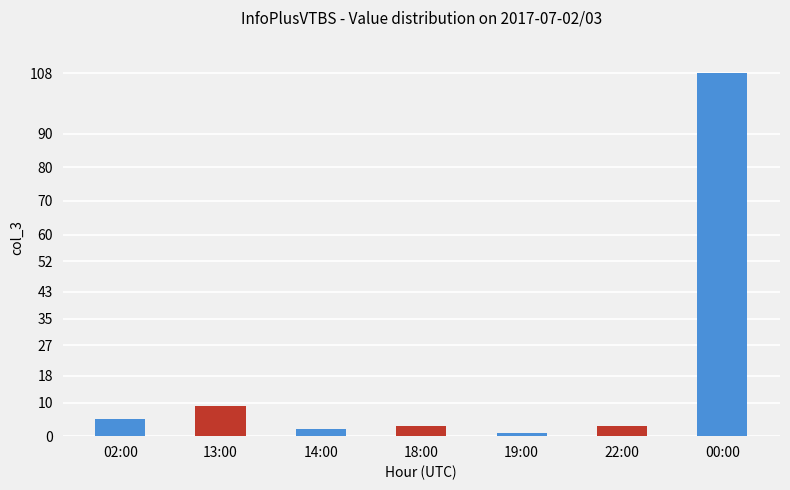

Which category has the highest value across all series?

00:00